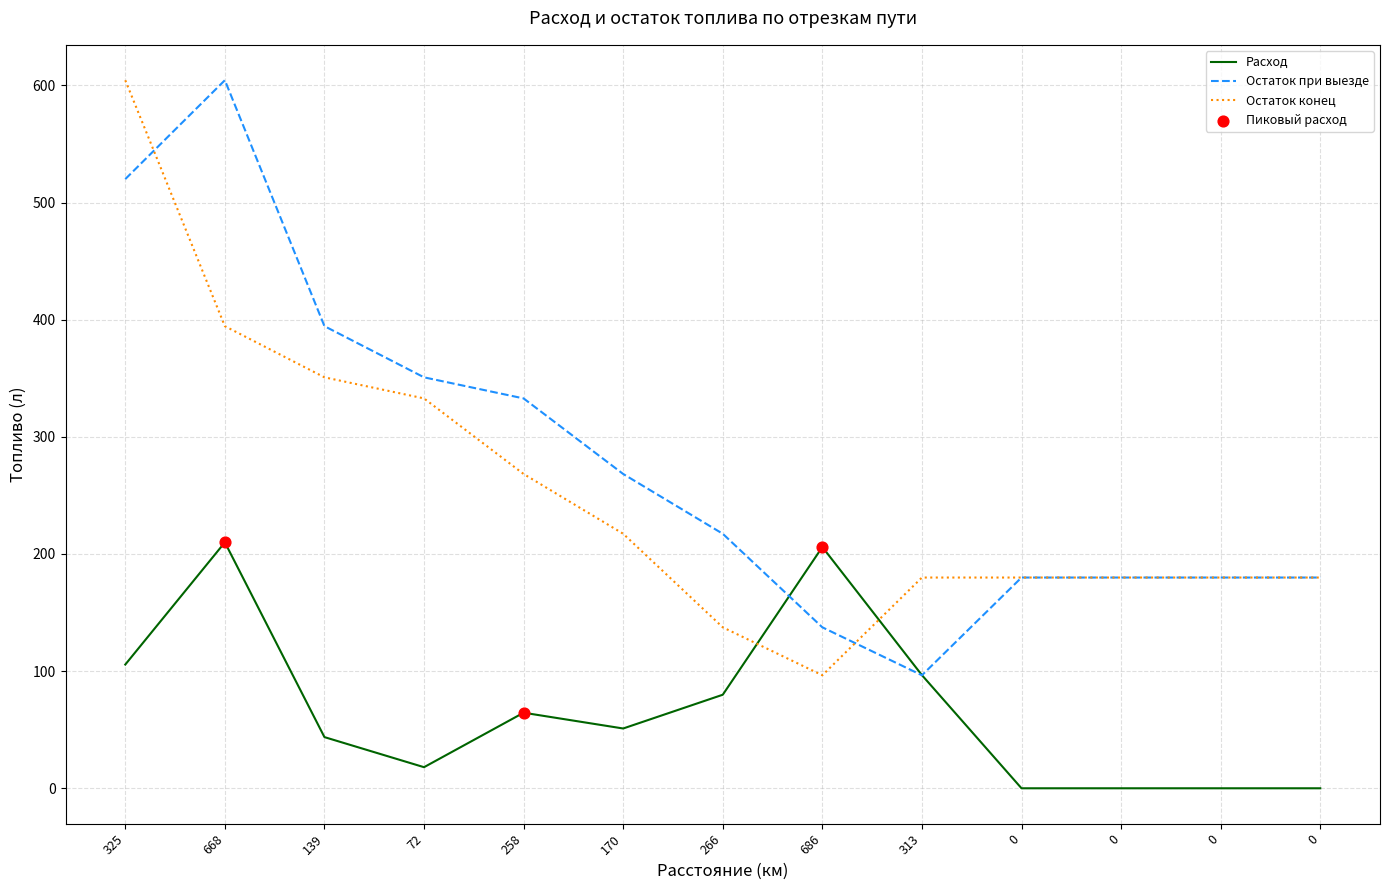

Is the value of Остаток при выезде at 0 greater than the value of Расход at 0?

Yes